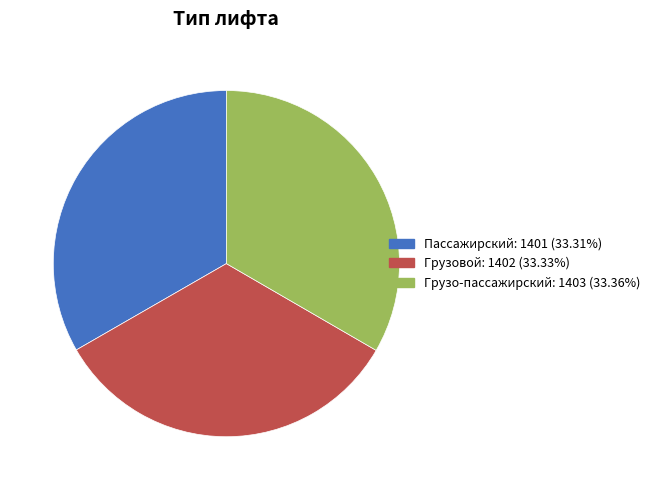

How many segments does this pie chart have?

3